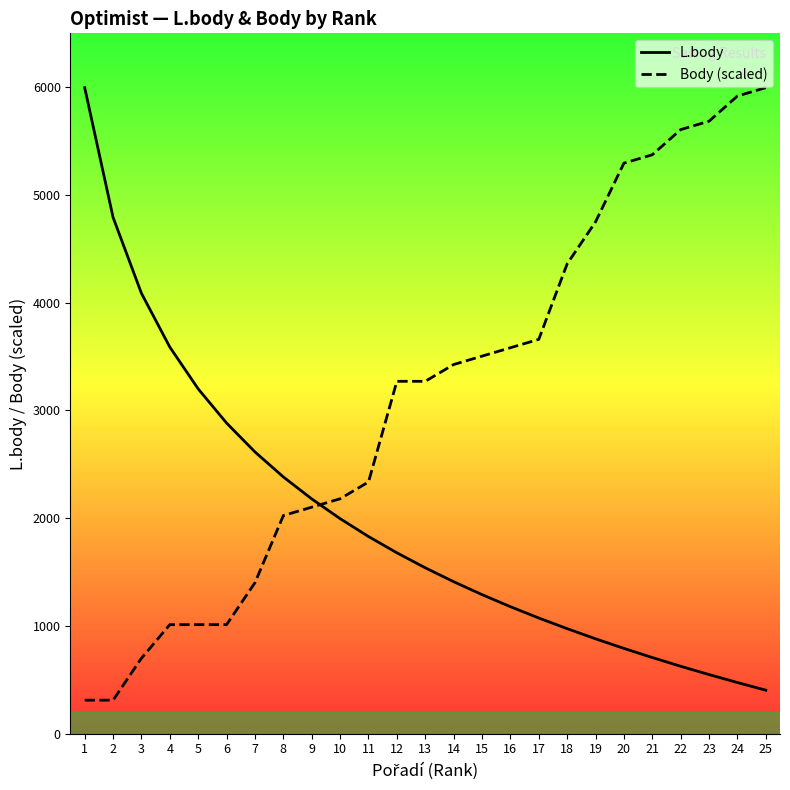

What are all the series names shown in the legend?

L.body, Body (scaled)